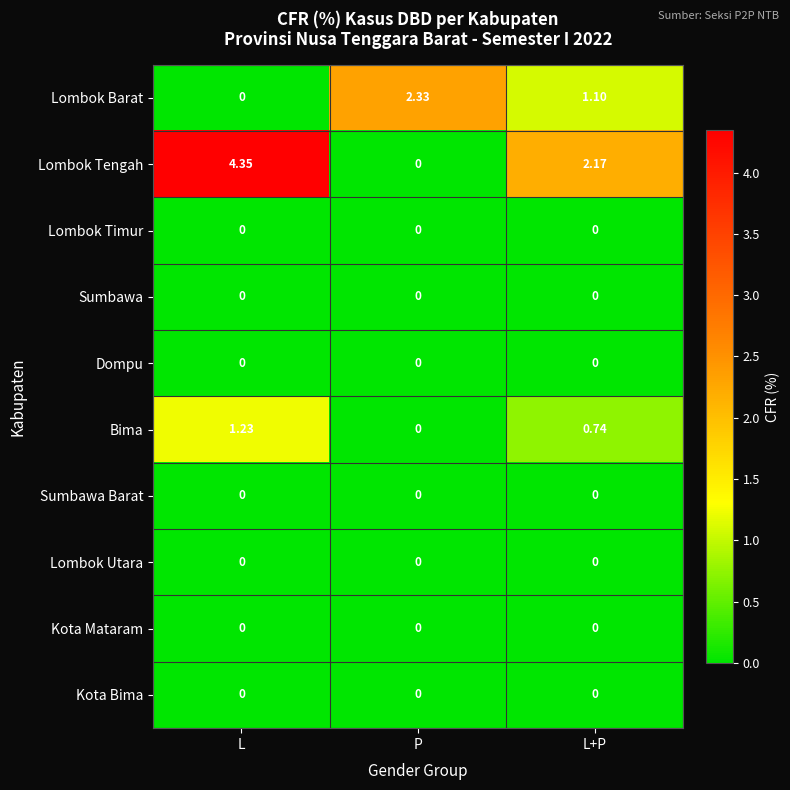

Which series has the widest spread of values?

Lombok Tengah